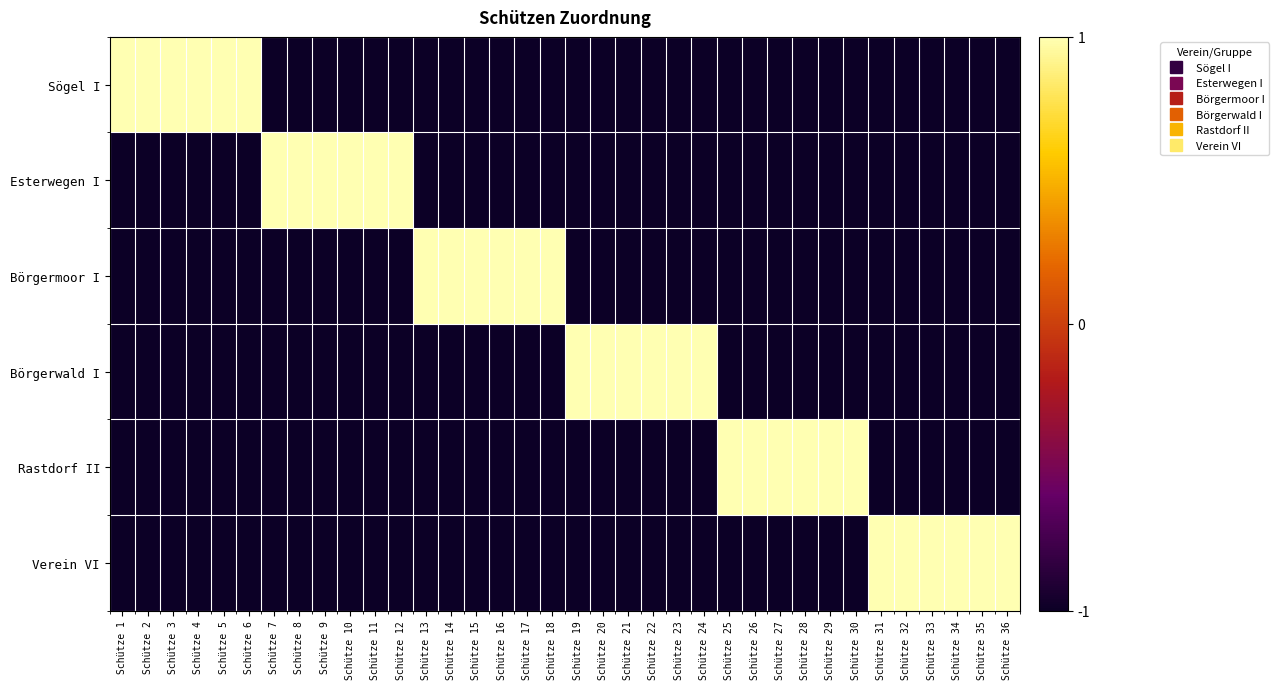

What is the minimum value shown in the chart?

-1